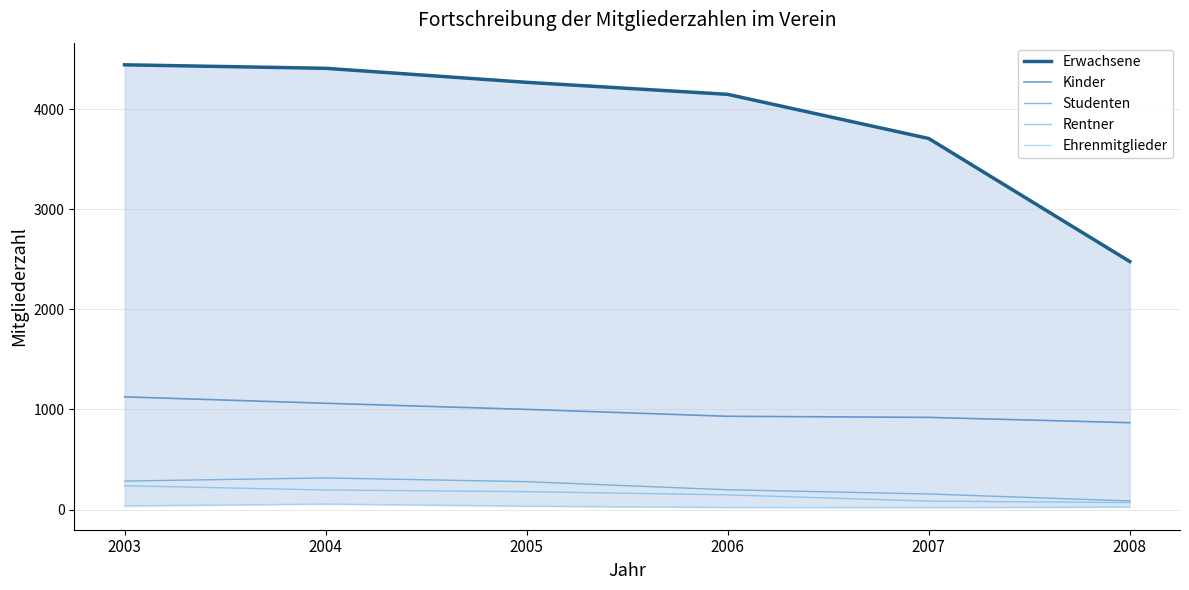

List the labels in order of Studenten value, largest first.

2004, 2003, 2005, 2006, 2007, 2008